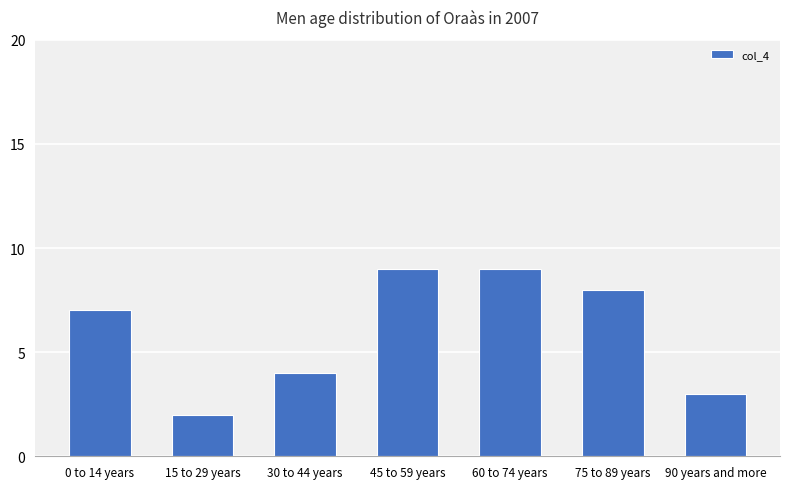

Which has a higher value, 0 to 14 years or 45 to 59 years?

45 to 59 years